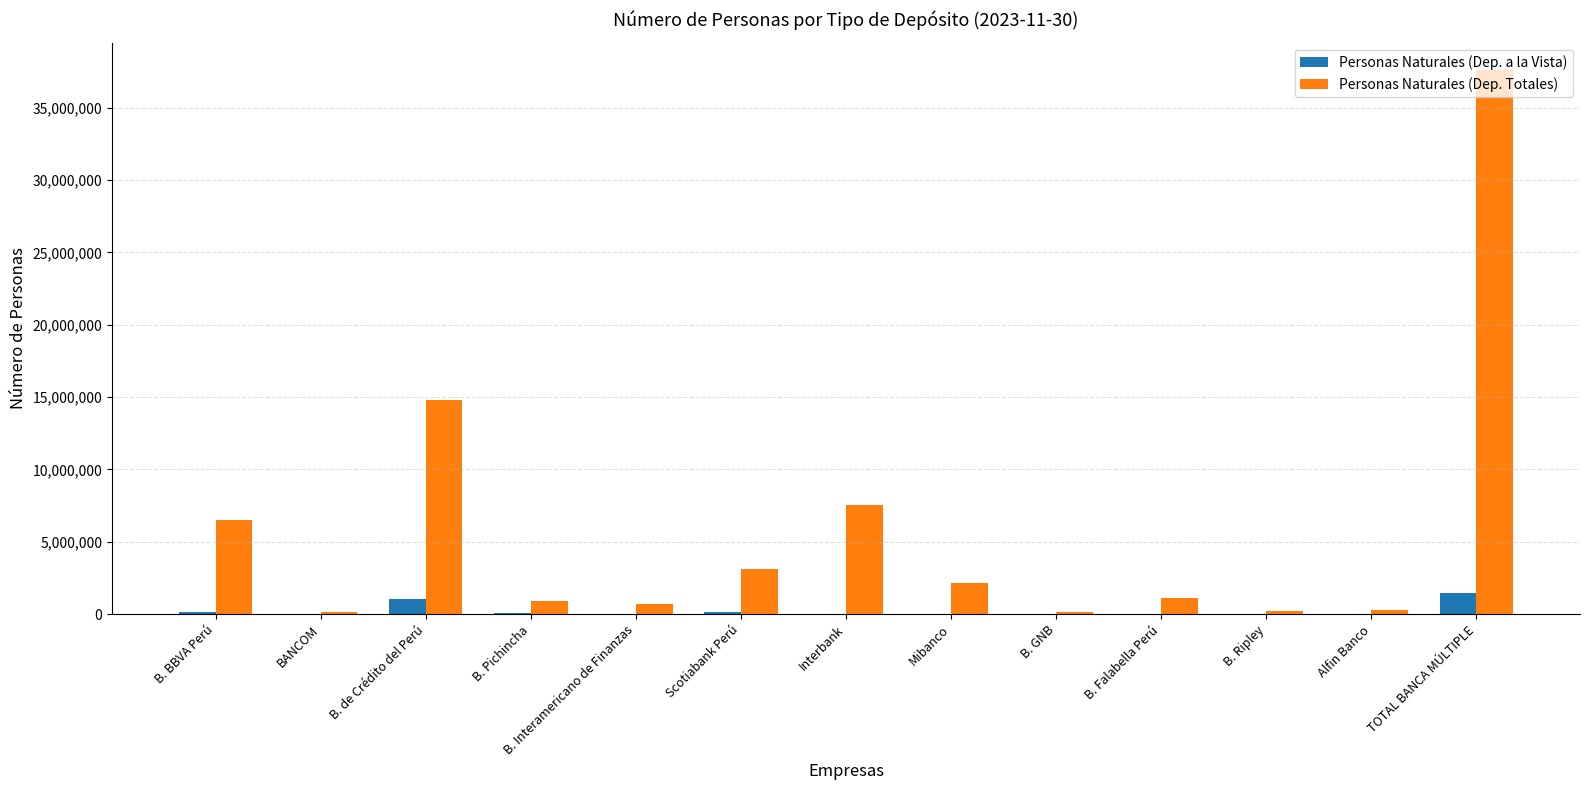

What is the greatest value displayed?

37618064